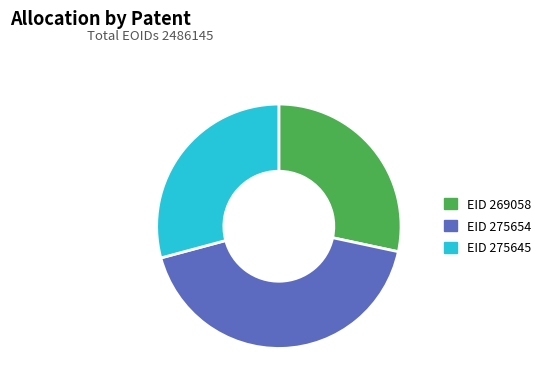

Is it true that EID 269058 is 28% of the pie?

True